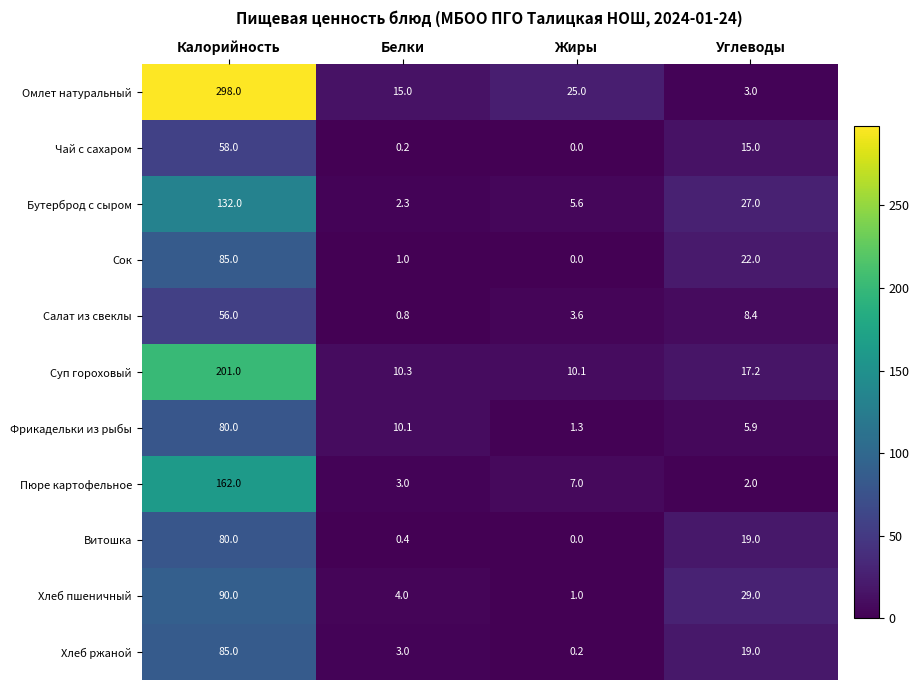

What is the highest value of the Витошка series?

80.0